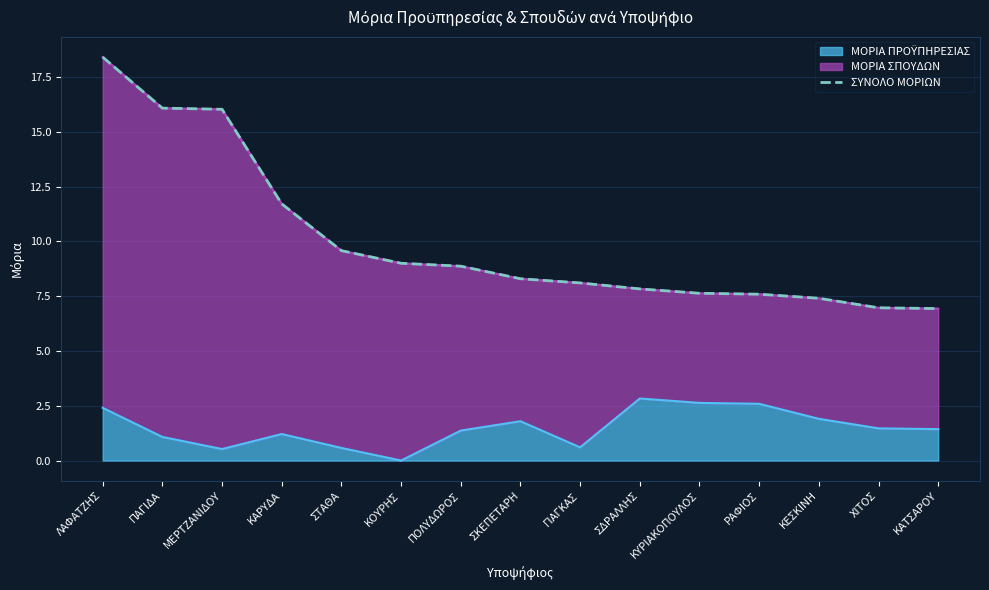

Reading left to right, what are all the values shown in this chart?

18.4	16.1	16.0	11.7	9.6	9.0	8.9	8.3	8.1	7.8	7.6	7.6	7.4	7.0	6.9